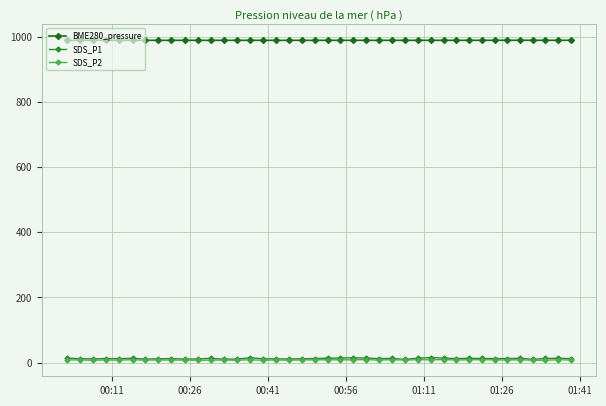

True or false: SDS_P1 has more than 1 points higher than both neighbors.

True